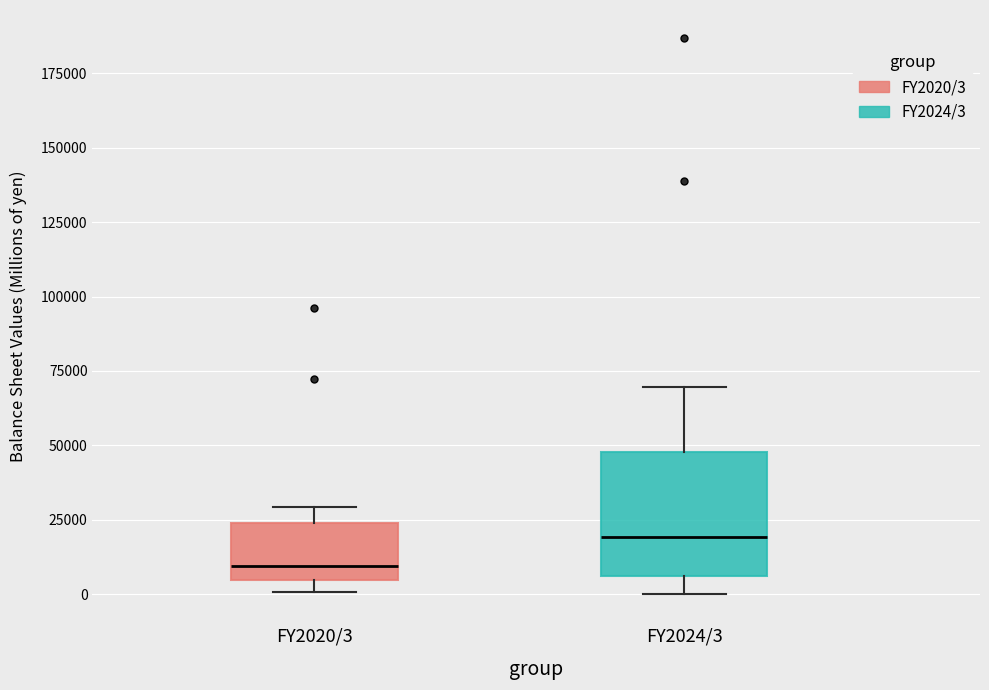

Reading left to right, read every box against the y-axis: the position of its median line, the range the box covers, and the ends of its whiskers. The values are not printed on the chart, so give them approximately, as read against the axis.

FY2020/3: median 10000, box 5000 to 25000, whiskers 0 to 30000
FY2024/3: median 20000, box 5000 to 50000, whiskers 0 to 70000